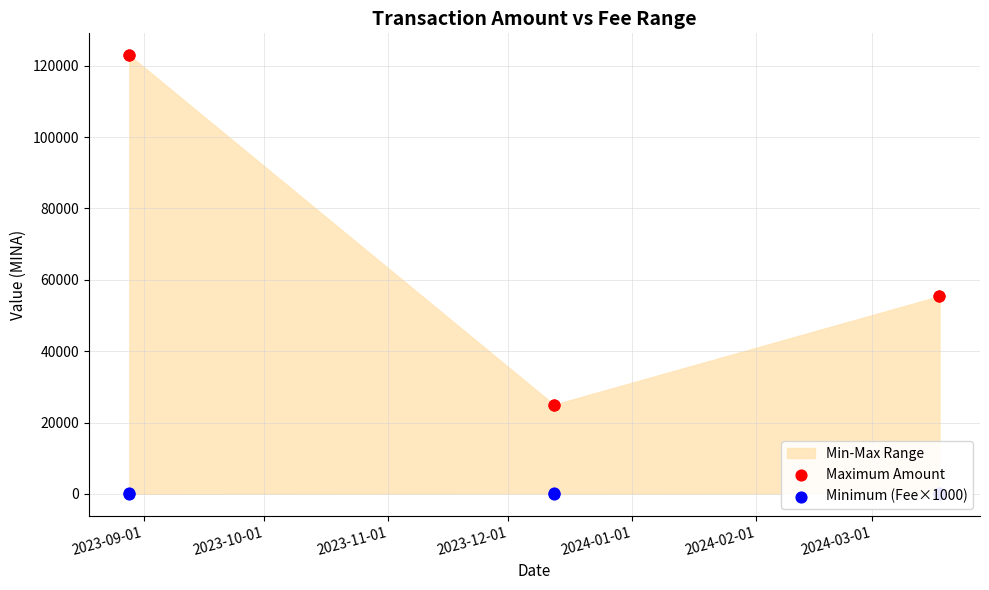

Which series reaches the maximum Y coordinate?

Maximum Amount